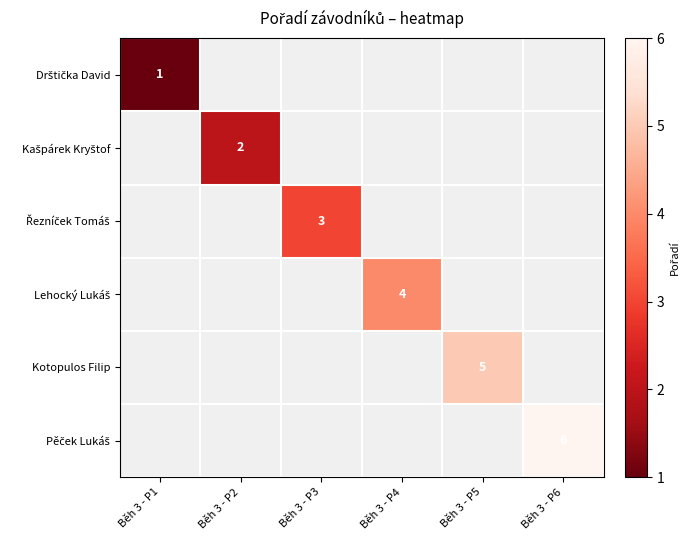

At Běh 3 - P6, list the series in order from largest to smallest.

Drštička David, Kašpárek Kryštof, Řezníček Tomáš, Lehocký Lukáš, Kotopulos Filip, Pěček Lukáš